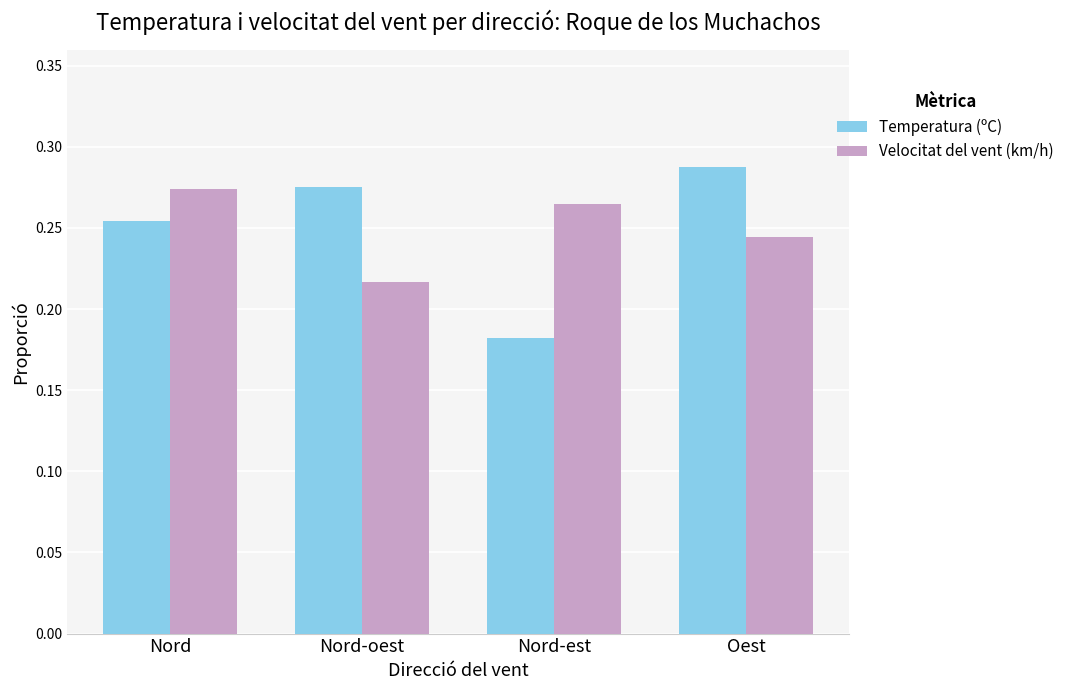

The Velocitat del vent (km/h) series shows 0.4 at Nord. True or false?

False